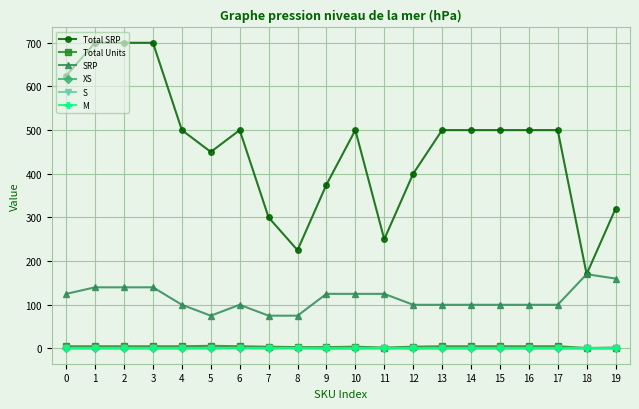

True or false: M and SRP intersect in this chart.

False